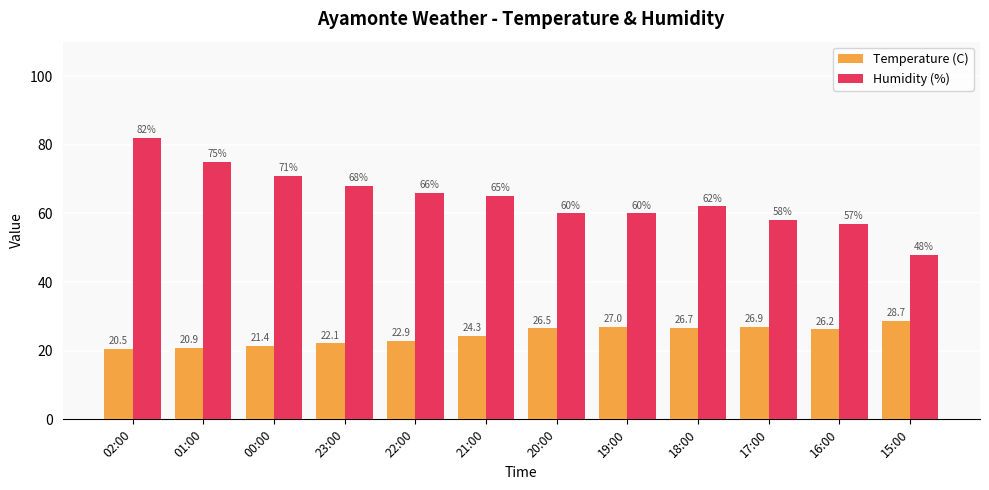

Is it true that Temperature (C) equals 22.1 at 23:00?

True